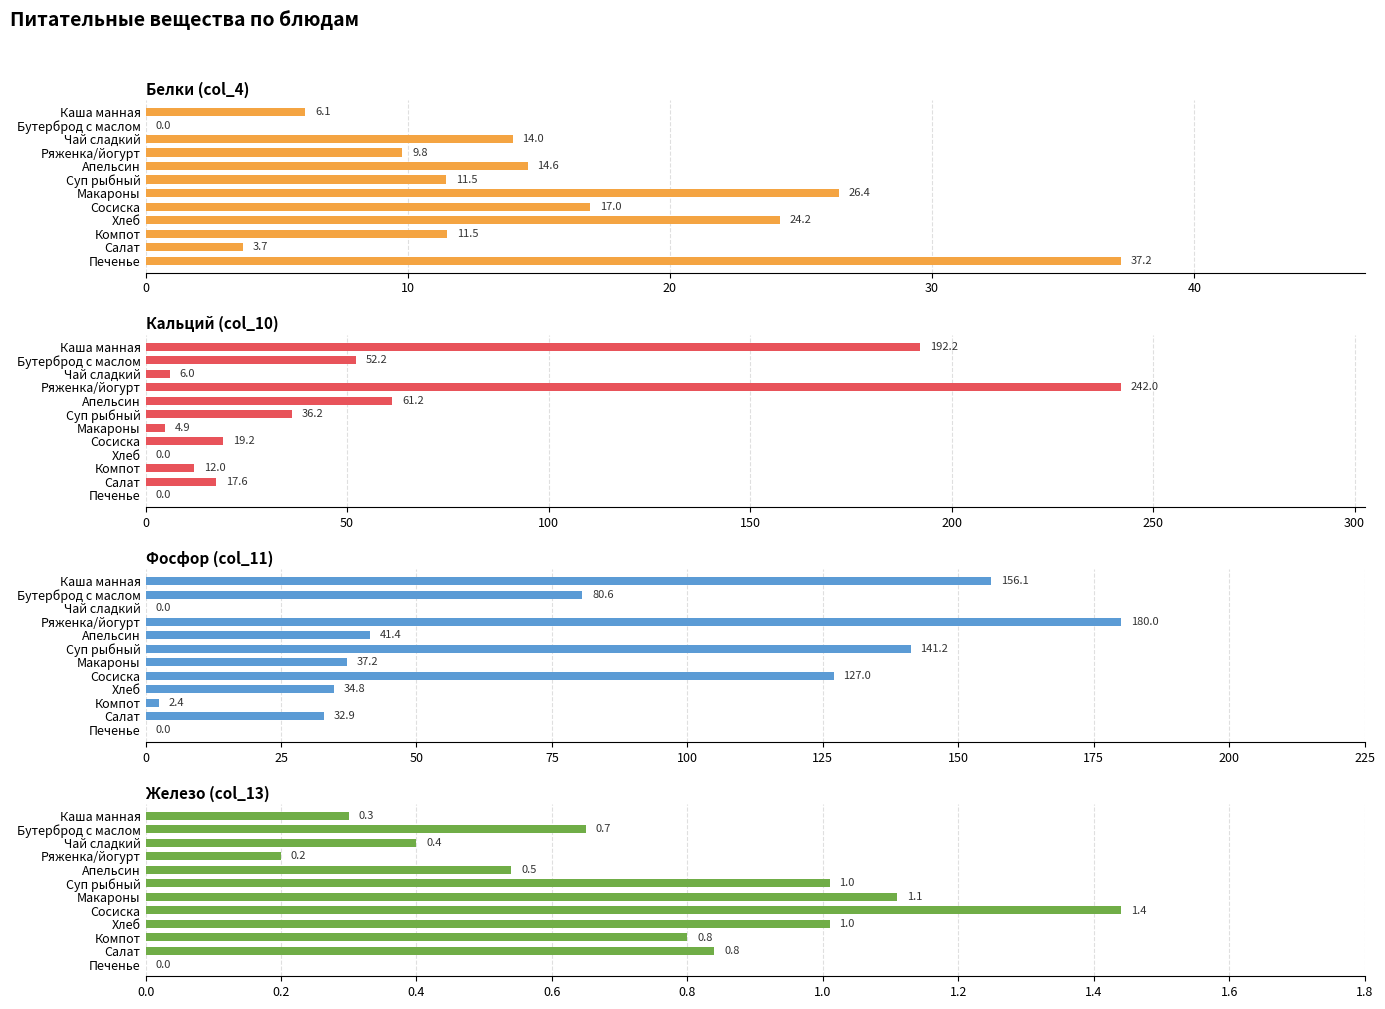

Reading right to left, list all the values displayed in this chart.

Белки (col_4): 6.1	0.0	14.0	9.8	14.6	11.5	26.4	17.0	24.2	11.5	3.7	37.2
Кальций (col_10): 192.2	52.2	6.0	242.0	61.2	36.2	4.9	19.2	0.0	12.0	17.6	0.0
Фосфор (col_11): 156.1	80.6	0.0	180.0	41.4	141.2	37.2	127.0	34.8	2.4	32.9	0.0
Железо (col_13): 0.3	0.7	0.4	0.2	0.5	1.0	1.1	1.4	1.0	0.8	0.8	0.0